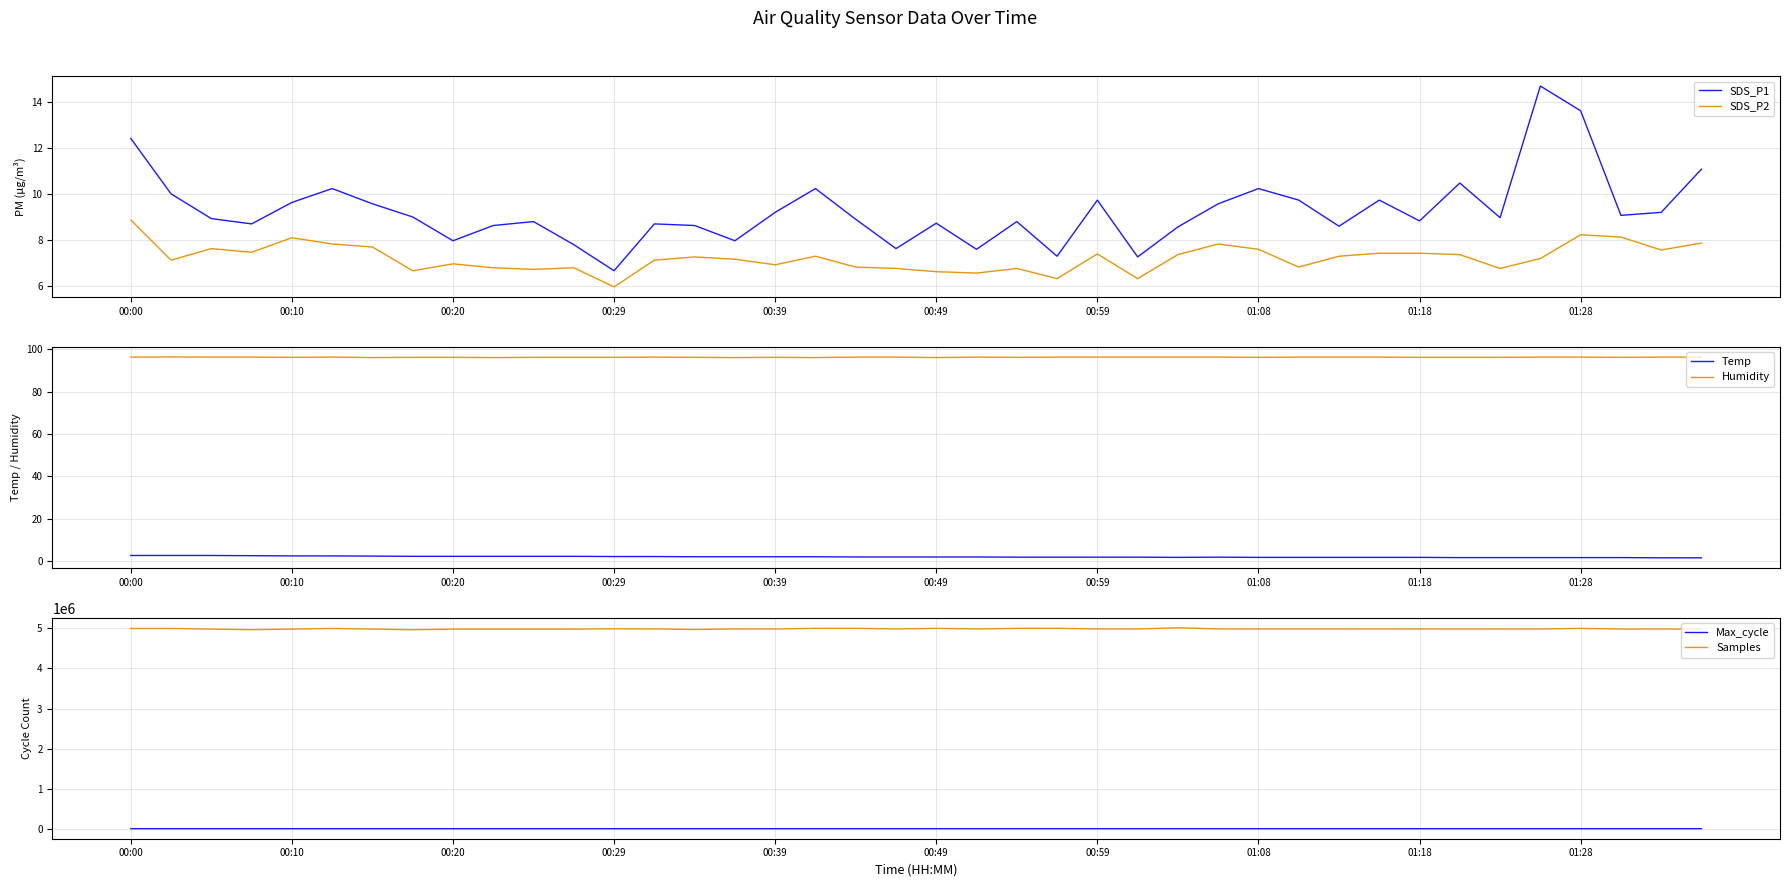

At which label does SDS_P2 reach its minimum?

00:29